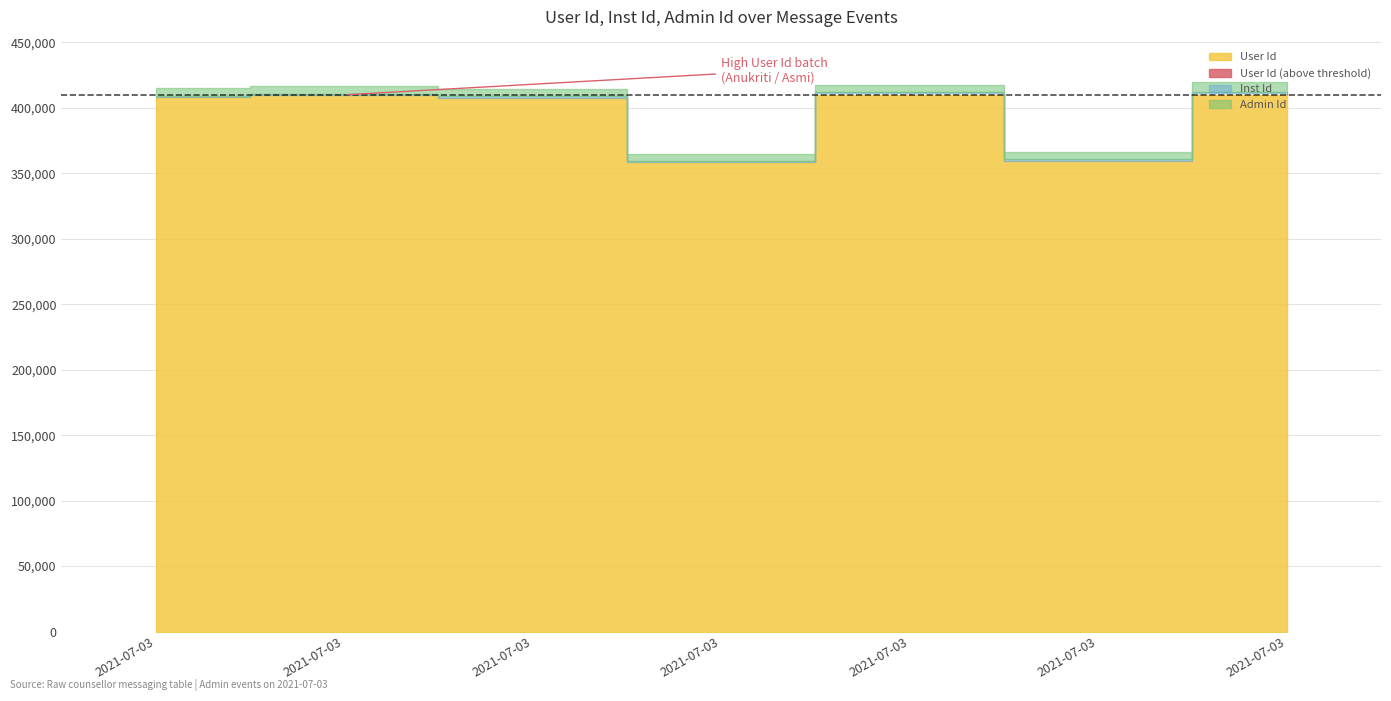

Is it true that Admin Id equals 8054 at 2021-07-03 01:10 (Prachi)?

False